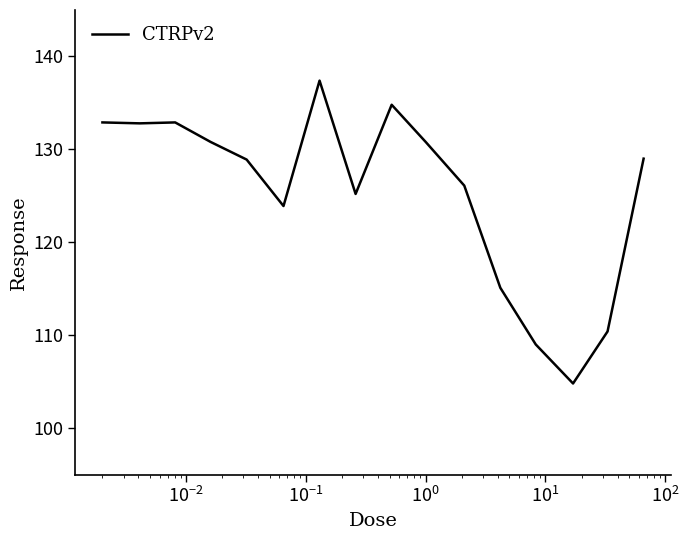

What is the difference between the maximum and minimum values?

32.6